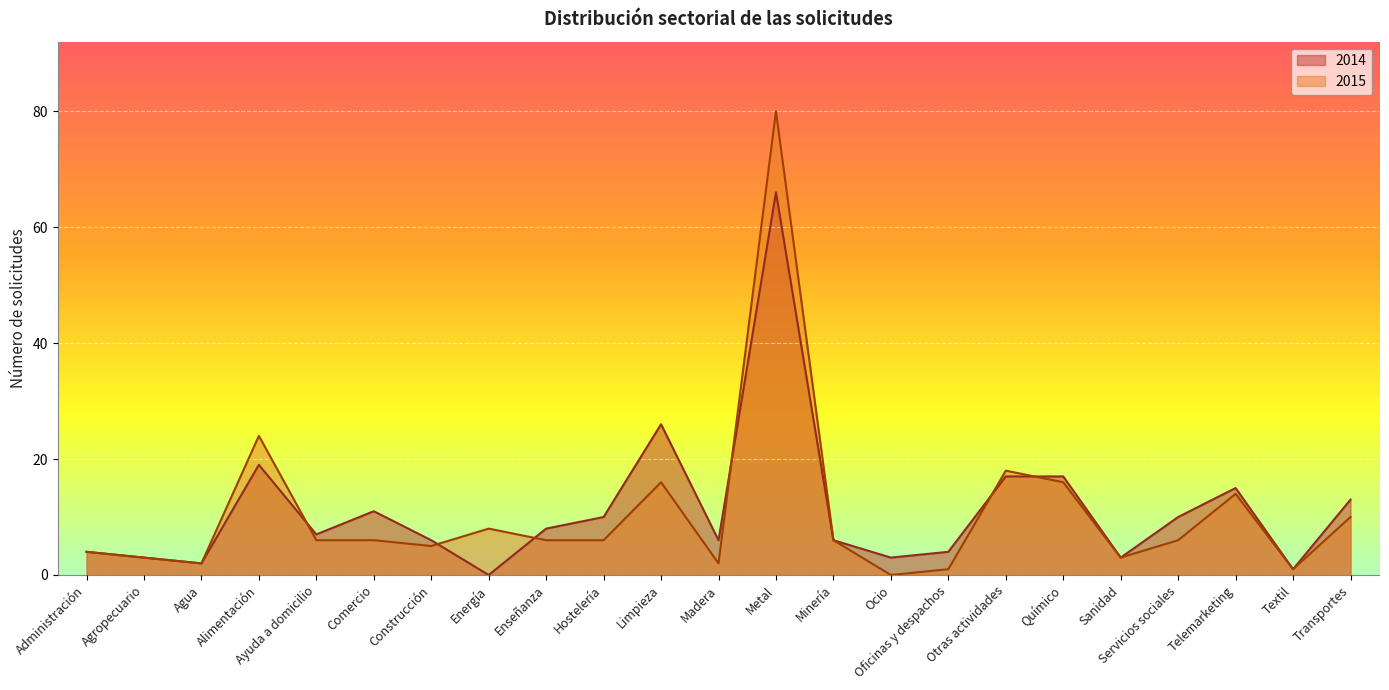

The value of 2015 at Transportes is 10. True or false?

True